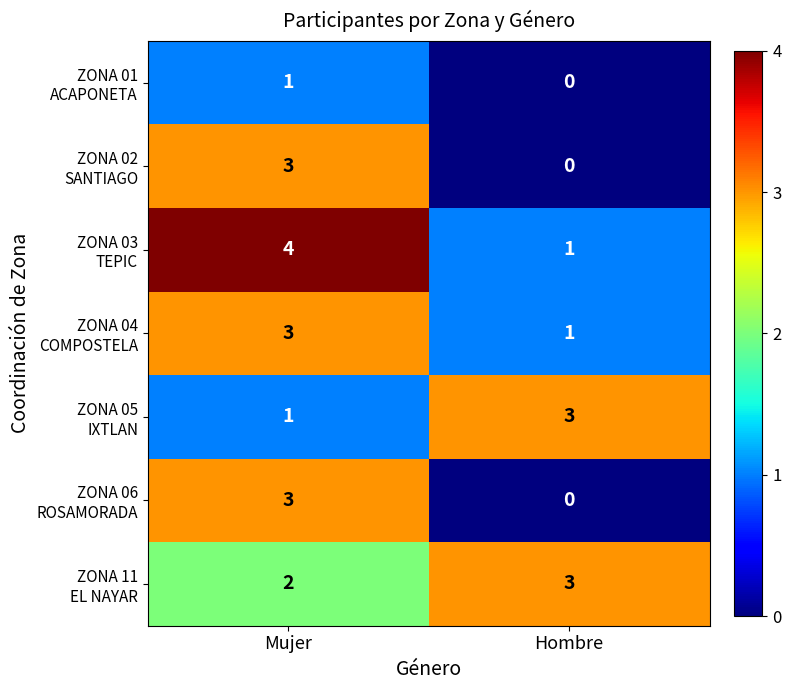

What is the total value across all series at Hombre?

8